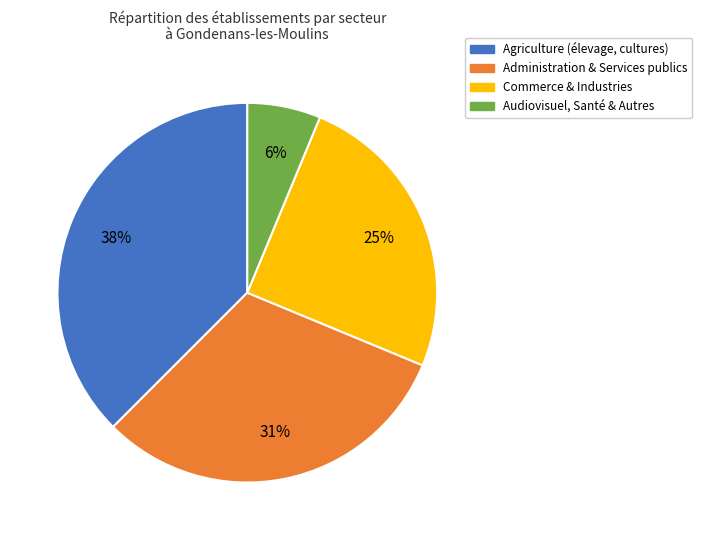

Is there a majority slice in this chart?

No